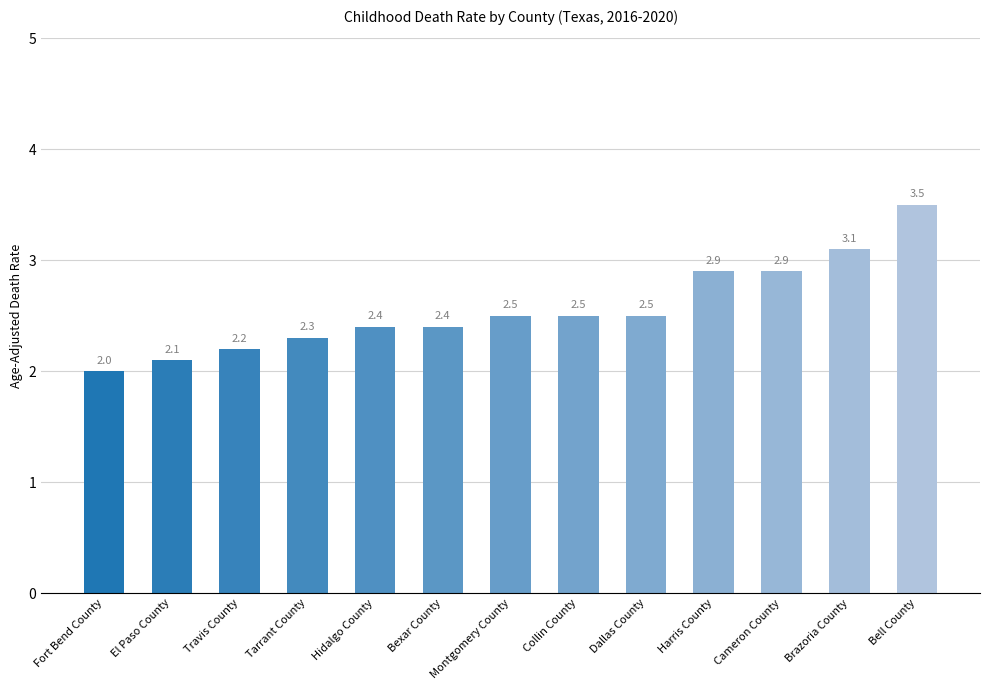

Reading left to right, transcribe all the data shown in this chart.

Fort Bend County=2.0	El Paso County=2.1	Travis County=2.2	Tarrant County=2.3	Hidalgo County=2.4	Bexar County=2.4	Montgomery County=2.5	Collin County=2.5	Dallas County=2.5	Harris County=2.9	Cameron County=2.9	Brazoria County=3.1	Bell County=3.5